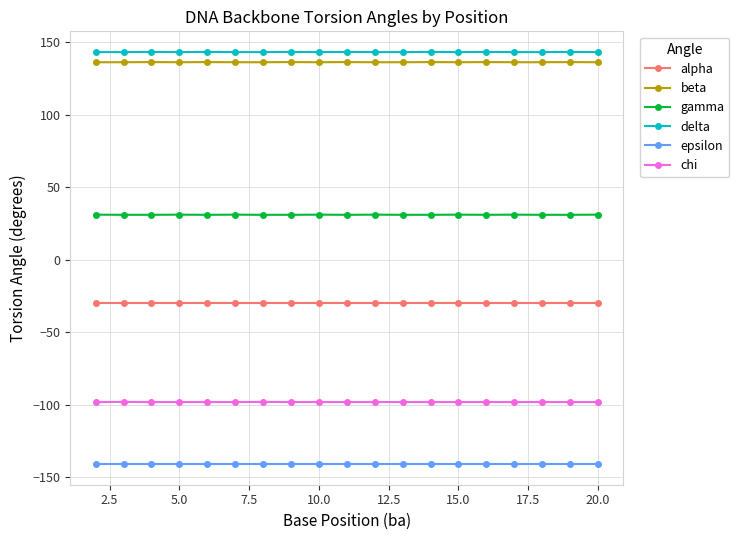

What is the minimum value for chi?

-98.0